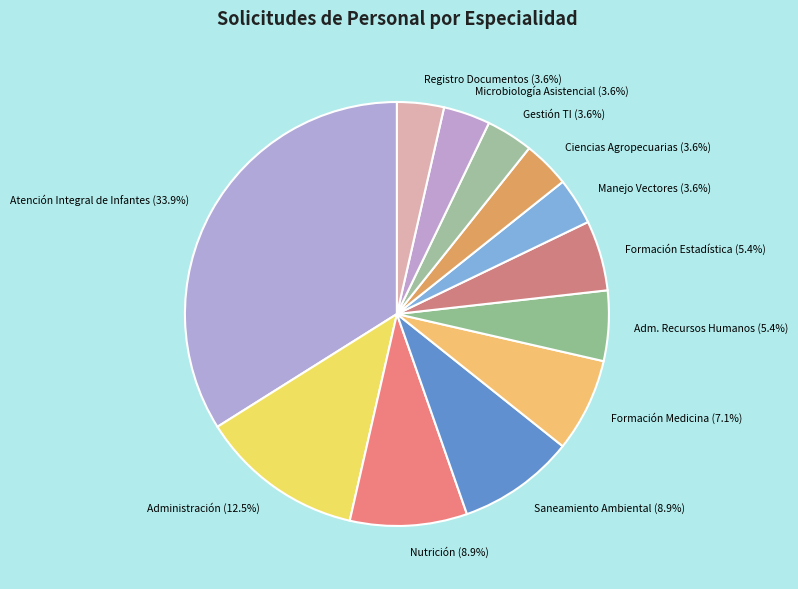

Which slice is the largest?

Atención Integral de Infantes